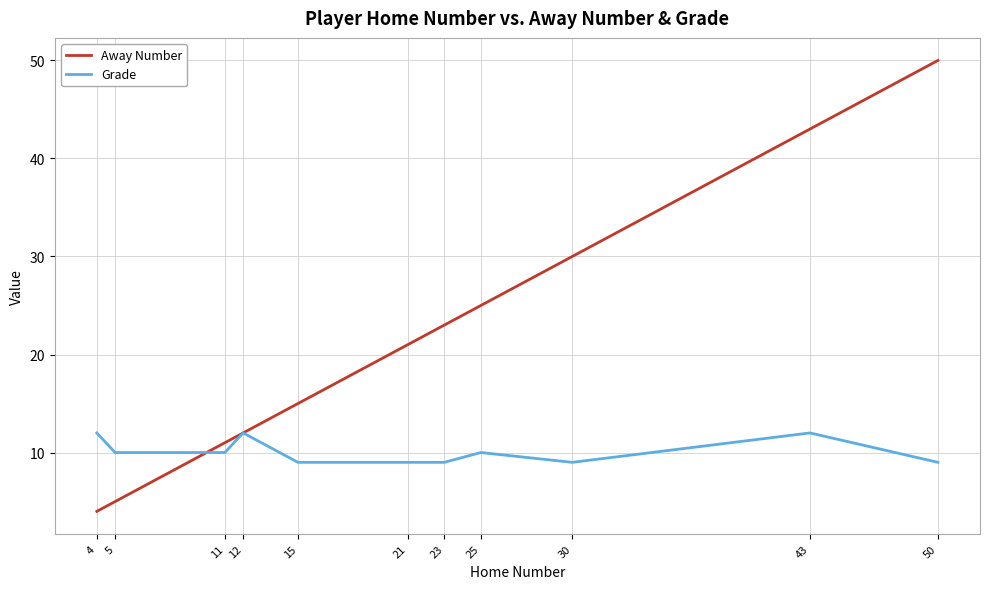

What is the total value across all series at 30?

39